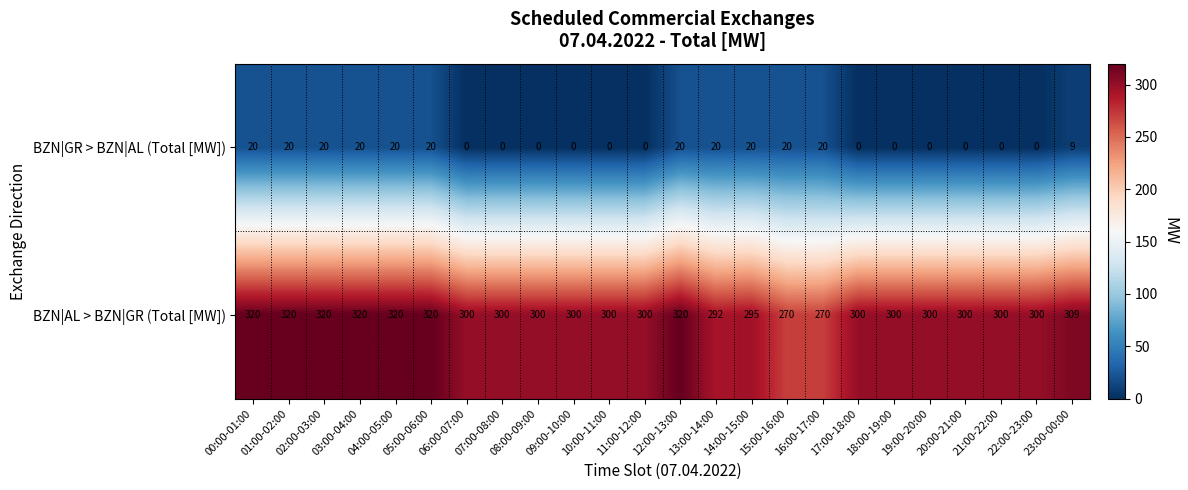

What is the difference between the BZN|GR > BZN|AL (Total [MW]) values at 23:00-00:00 and 21:00-22:00?

9